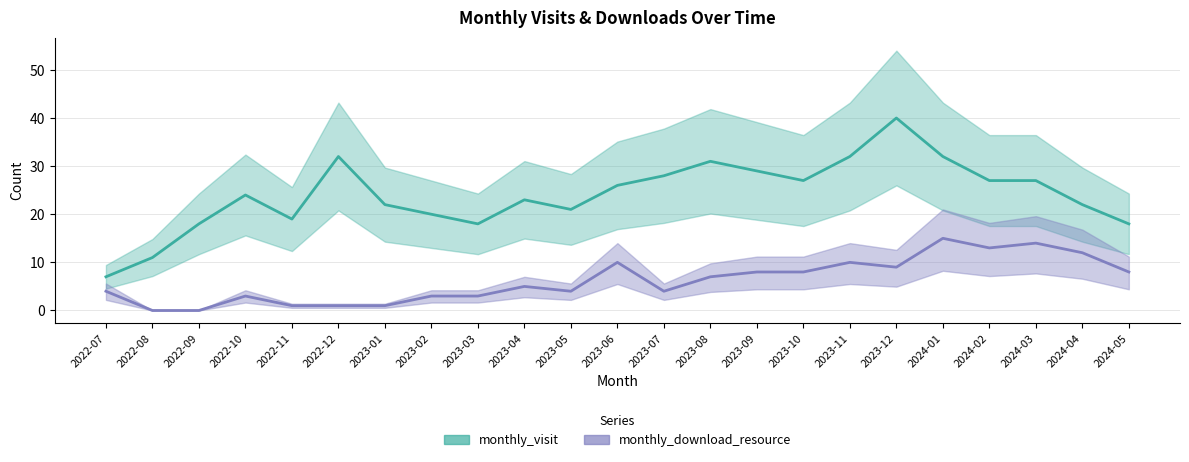

What is the value of the monthly_download_resource point at the 19th from the left?

15